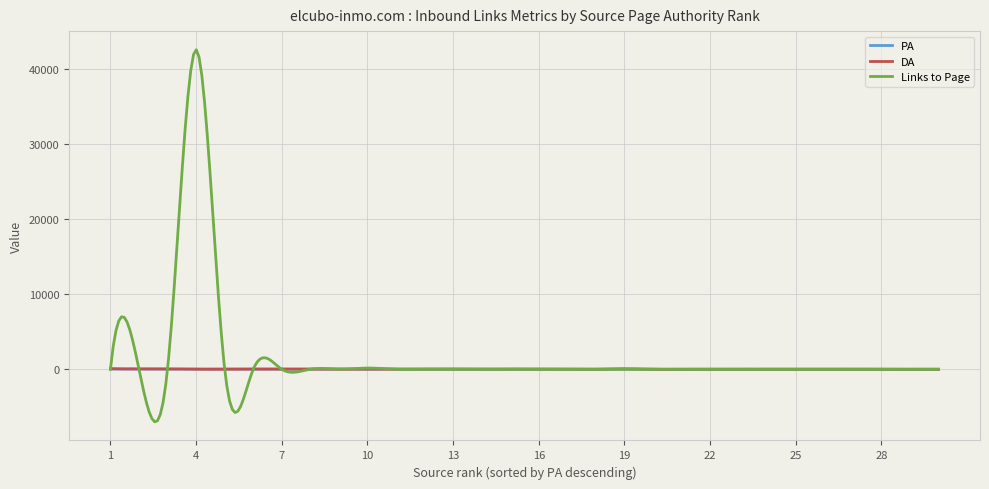

What are all the series names shown in the legend?

PA, DA, Links to Page